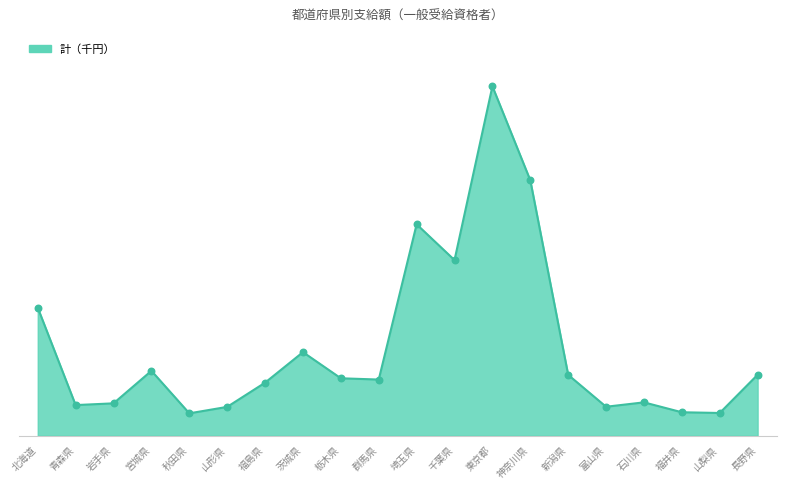

Is this an area chart (filled region under the line)?

Yes